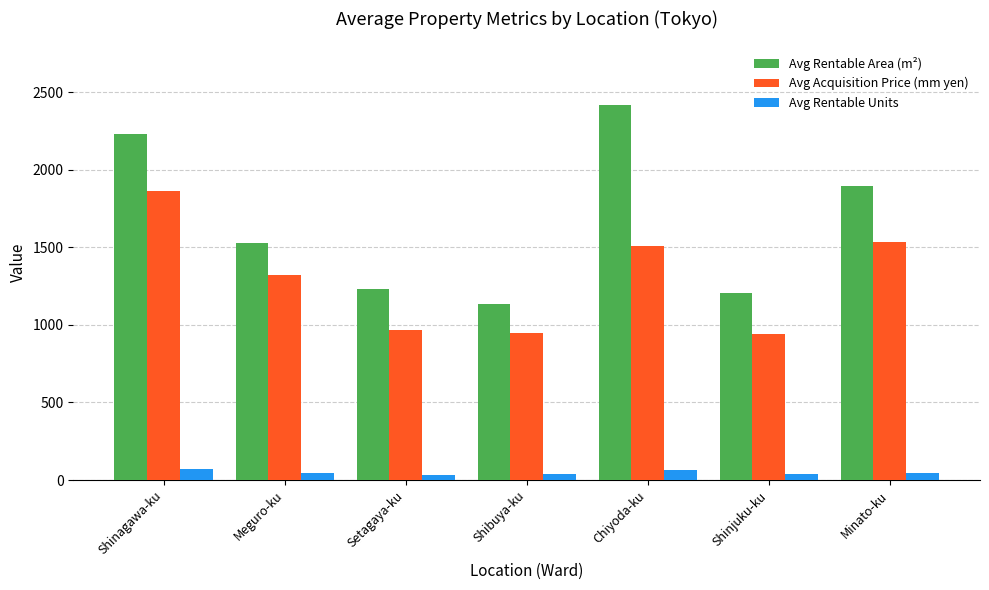

At which label does Avg Rentable Area (m²) reach its minimum?

Shibuya-ku